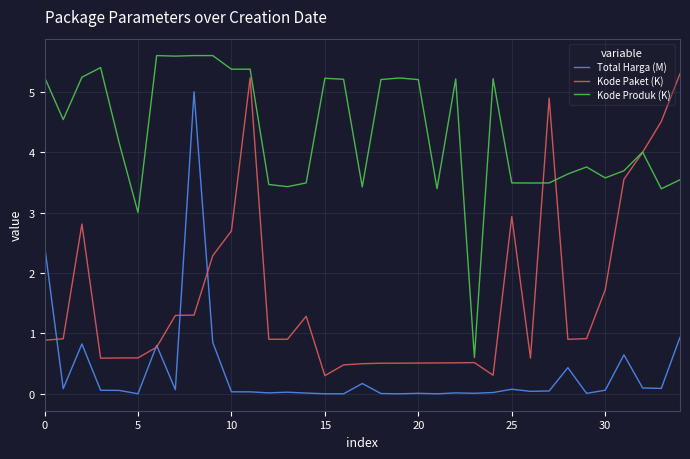

Which series has the largest total across all categories?

Kode Produk (K)